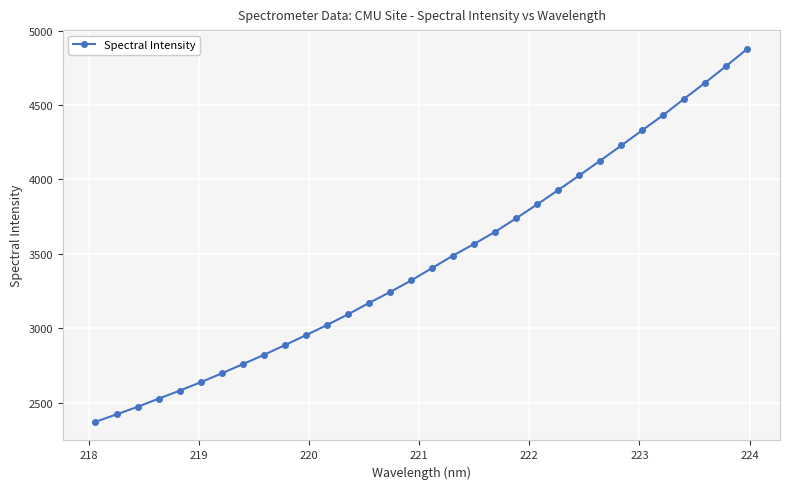

How many lines are shown in the chart?

1